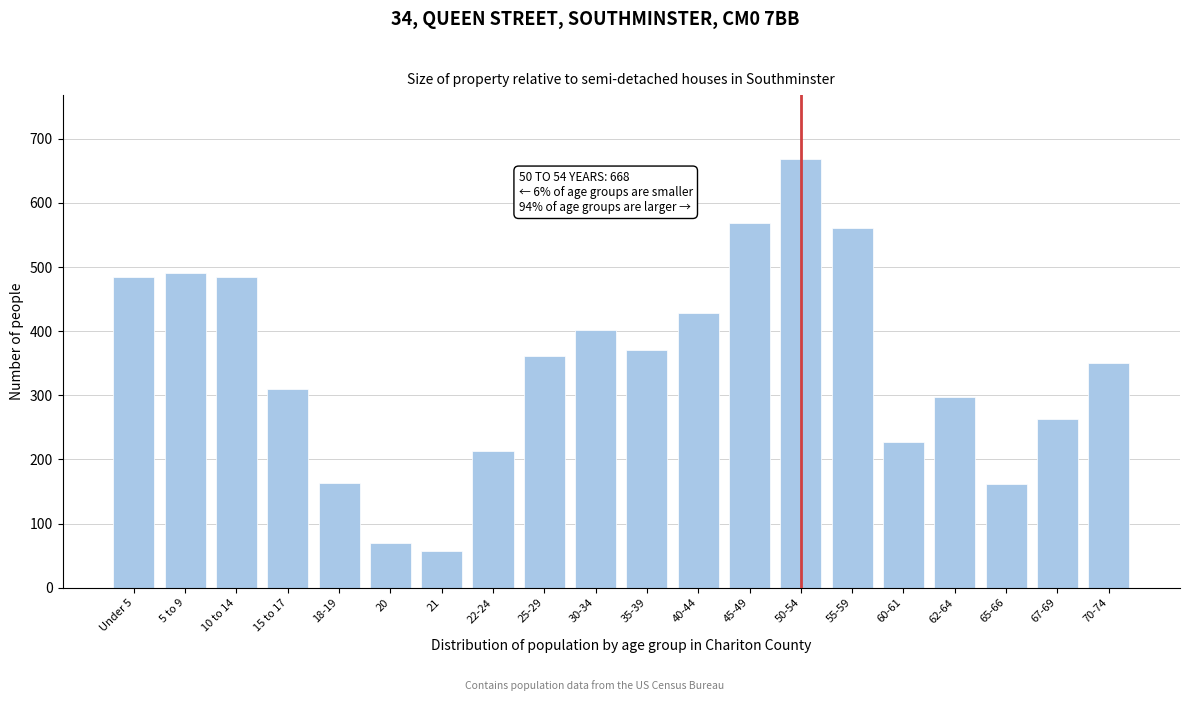

What is the difference between the second highest and minimum values?

512